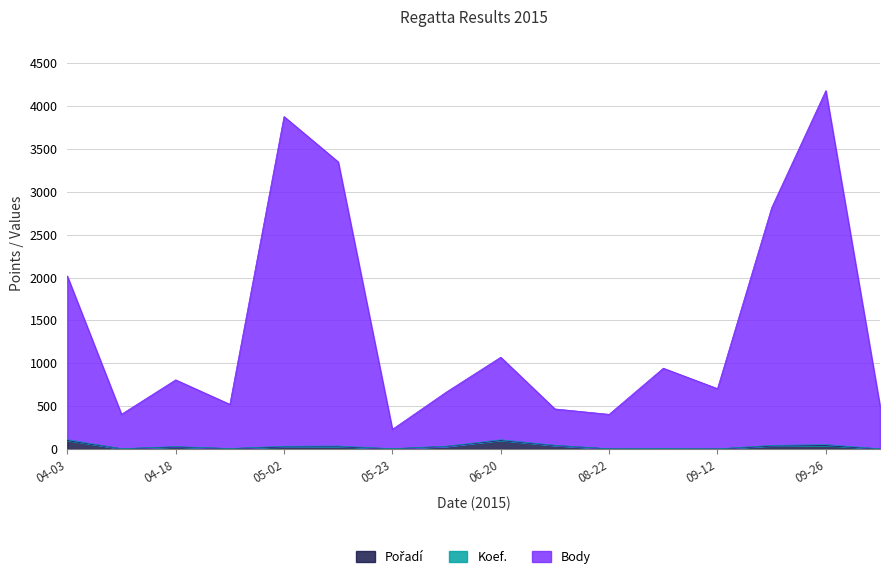

Is the value of Body at 09-05 greater than the value of Pořadí at 09-26?

Yes